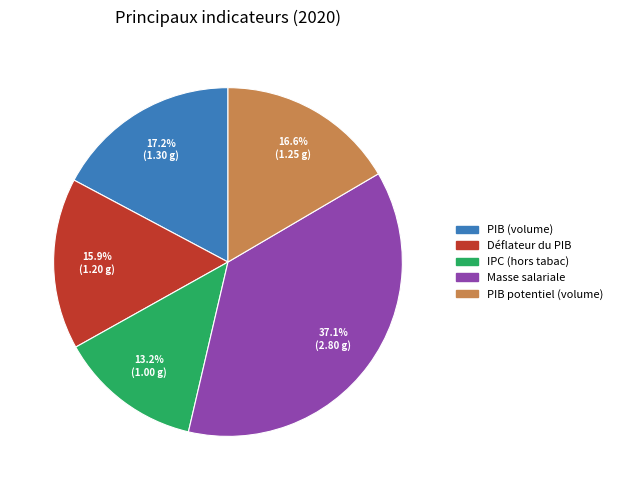

What percentage is the PIB potentiel (volume) slice, to the nearest percent?

17%